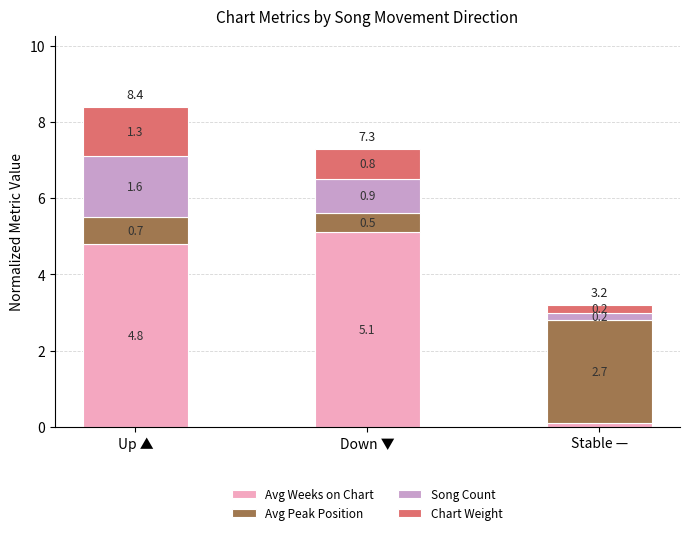

What are all the series names shown in the legend?

Avg Weeks on Chart, Avg Peak Position, Song Count, Chart Weight